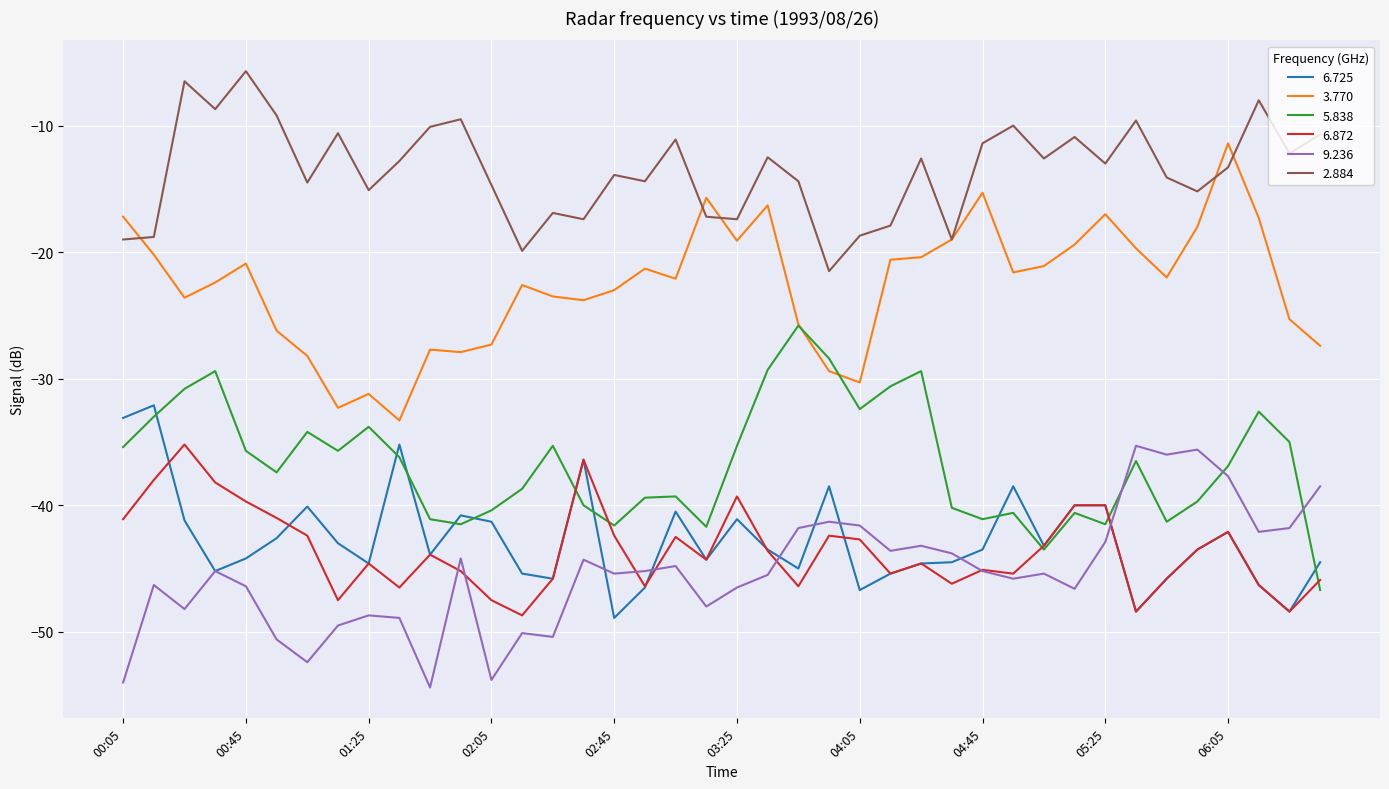

True or false: 6.725 and 2.884 cross at least once.

False